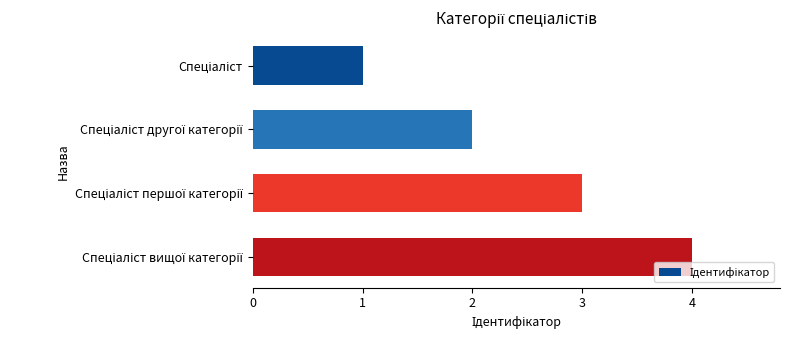

What is the difference between the maximum and minimum values?

3